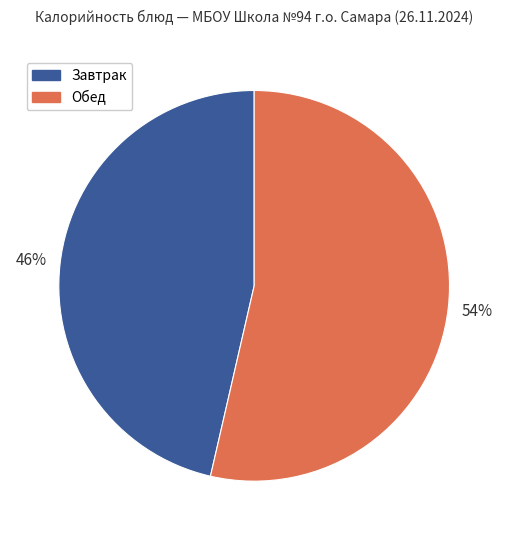

To the nearest percent, what is the average slice percentage?

50%